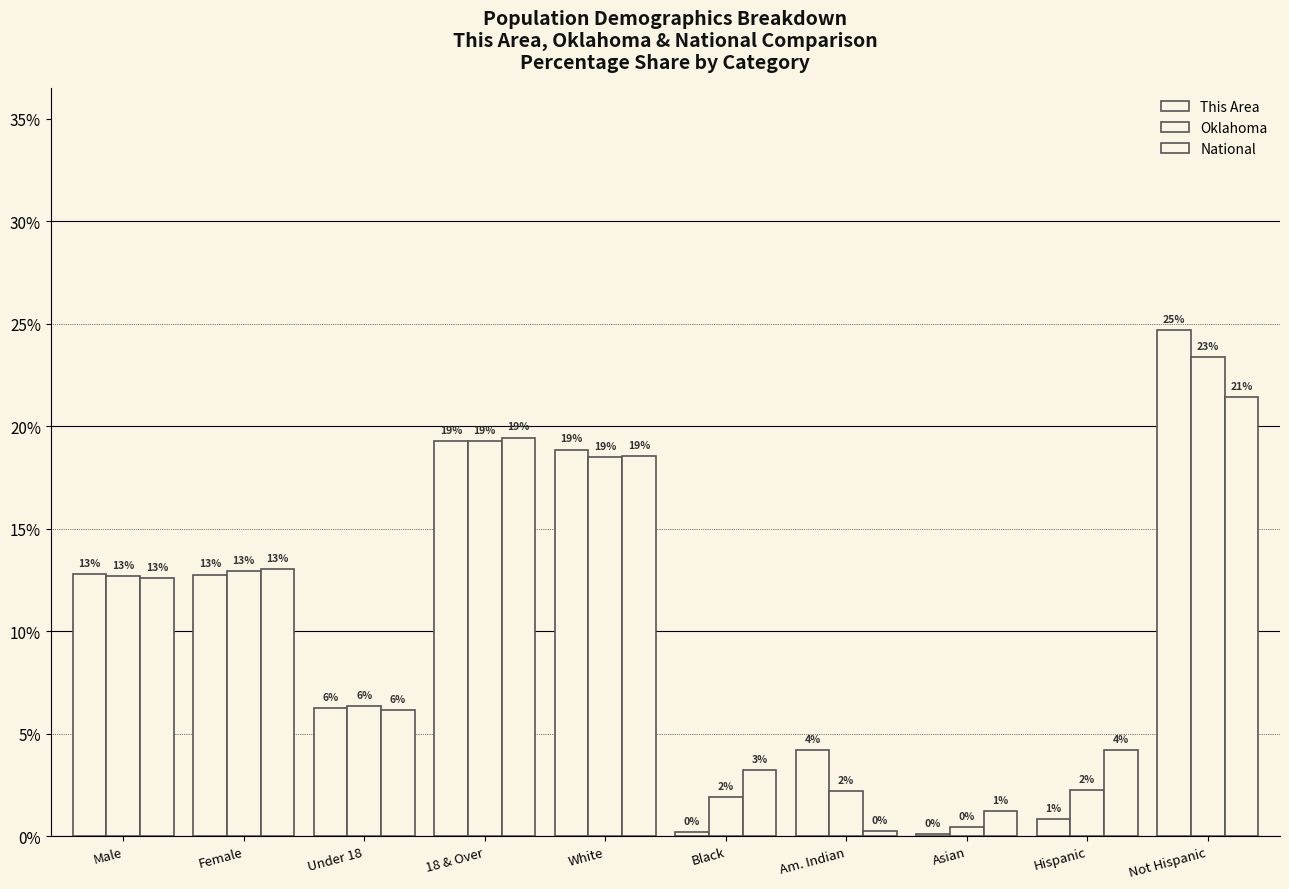

What is the minimum value for This Area?

0.1